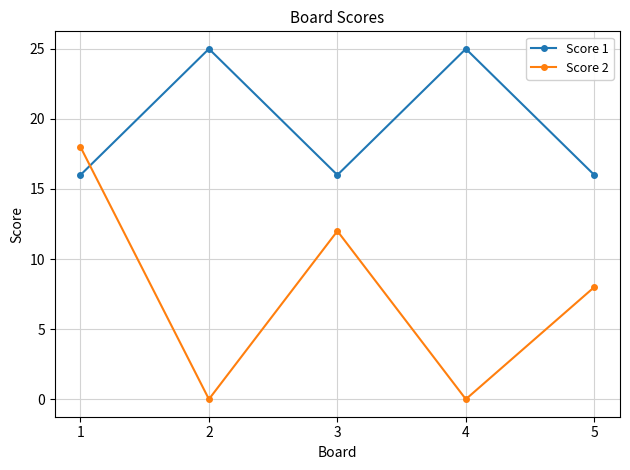

At 1, list the series in order from largest to smallest.

Score 2, Score 1